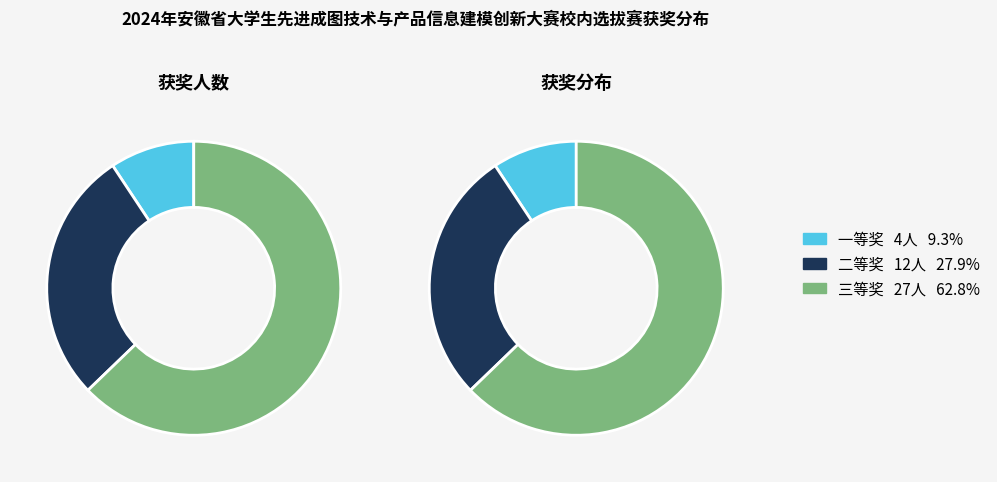

To the nearest percent, what is the average slice percentage?

33%